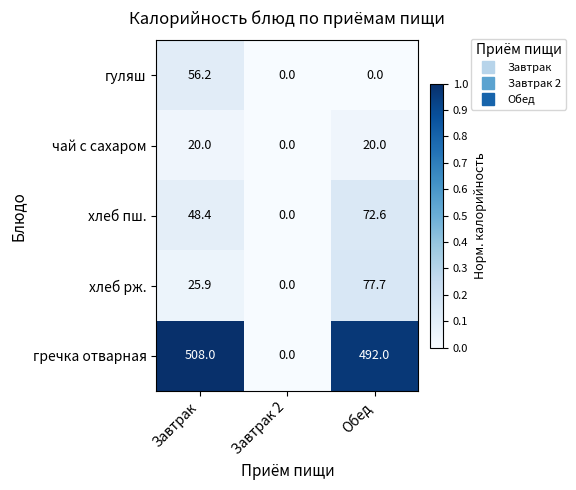

What is the approximate value of хлеб пш. at Обед?

72.6